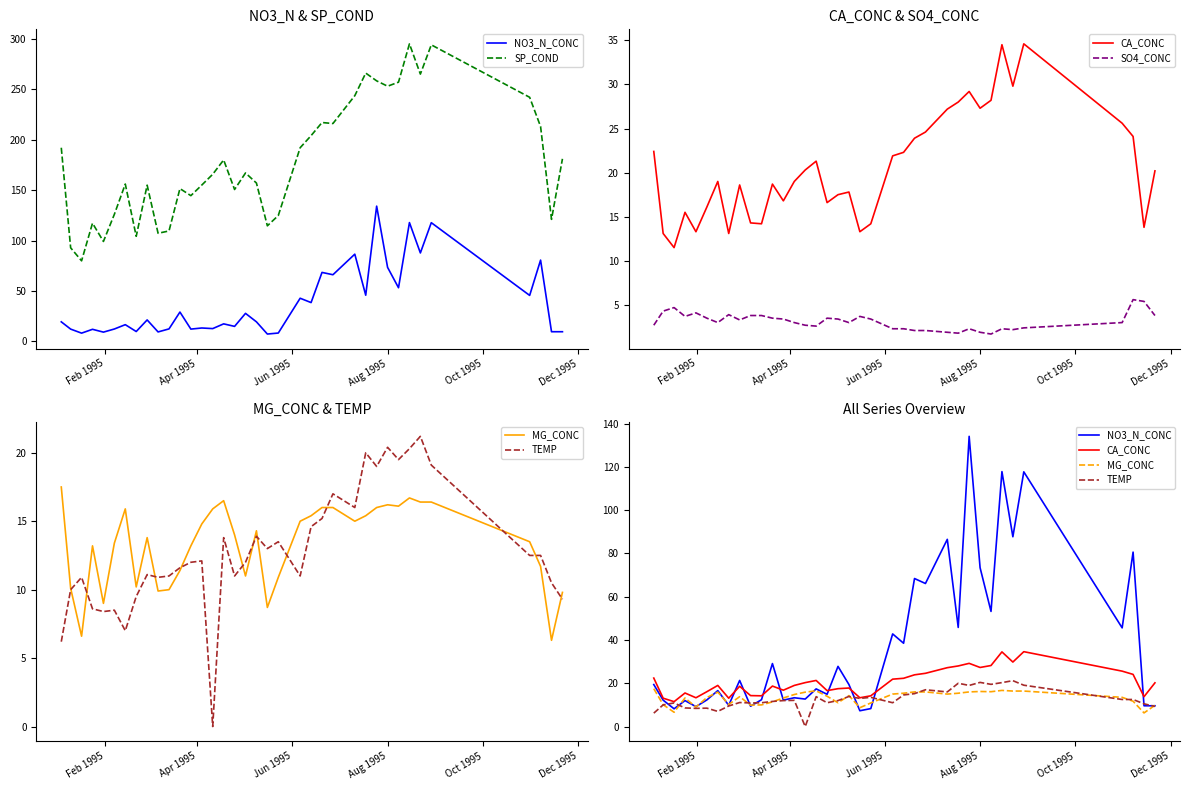

What are all the series names shown in the legend?

NO3_N_CONC, SP_COND, CA_CONC, SO4_CONC, MG_CONC, TEMP